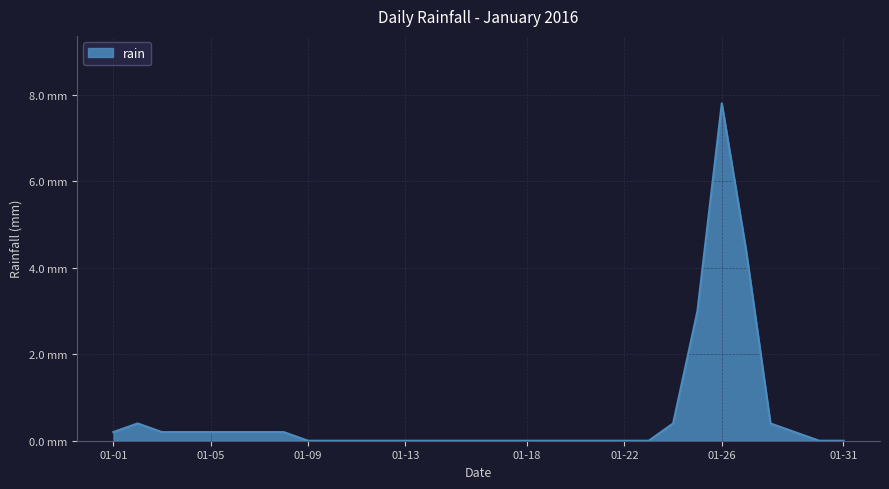

Rank the categories by value from lowest to highest.

2016-01-09, 2016-01-10, 2016-01-11, 2016-01-12, 2016-01-13, 2016-01-14, 2016-01-15, 2016-01-16, 2016-01-17, 2016-01-18, 2016-01-19, 2016-01-20, 2016-01-21, 2016-01-22, 2016-01-23, 2016-01-30, 2016-01-31, 2016-01-01, 2016-01-03, 2016-01-04, 2016-01-05, 2016-01-06, 2016-01-07, 2016-01-08, 2016-01-29, 2016-01-02, 2016-01-24, 2016-01-28, 2016-01-25, 2016-01-27, 2016-01-26